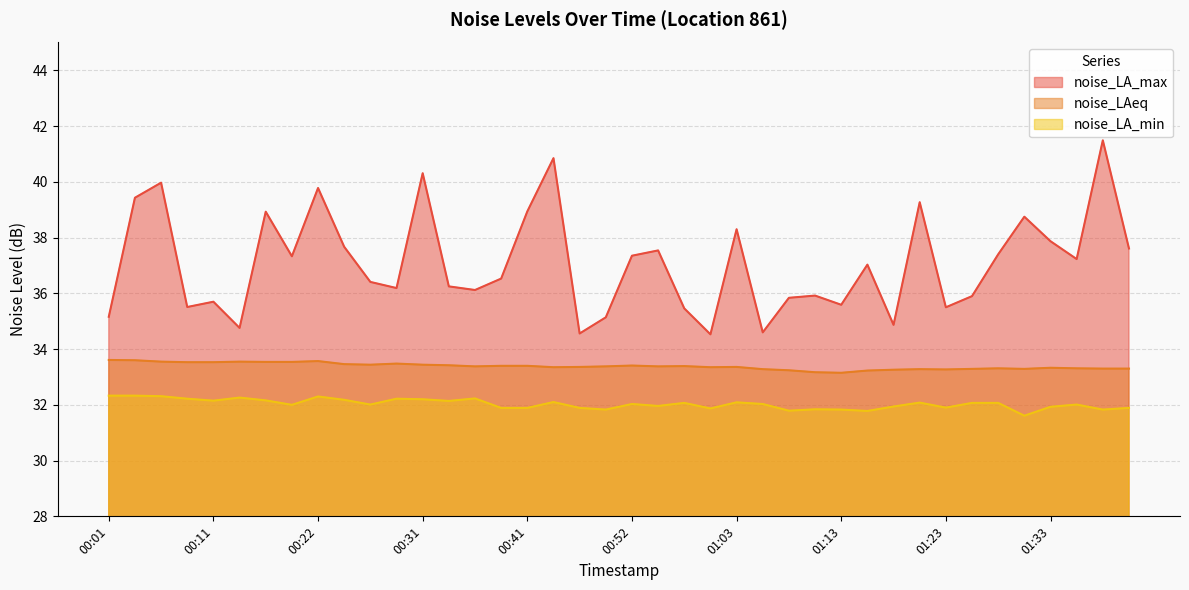

Reading left to right, extract all data points from this chart.

noise_LA_max: 00:01=35.2	00:04=39.4	00:06=40.0	00:09=35.5	00:11=35.7	00:14=34.8	00:17=38.9	00:19=37.3	00:22=39.8	00:24=37.7	00:26=36.4	00:29=36.2	00:31=40.3	00:34=36.2	00:36=36.1	00:39=36.5	00:41=38.9	00:44=40.9	00:46=34.6	00:49=35.1	00:52=37.4	00:55=37.5	00:58=35.5	01:00=34.5	01:03=38.3	01:05=34.6	01:08=35.8	01:11=35.9	01:13=35.6	01:16=37.0	01:18=34.9	01:21=39.3	01:23=35.5	01:26=35.9	01:28=37.4	01:31=38.8	01:33=37.9	01:36=37.2	01:38=41.5	01:40=37.6
noise_LAeq: 00:01=33.6	00:04=33.6	00:06=33.5	00:09=33.5	00:11=33.5	00:14=33.5	00:17=33.5	00:19=33.5	00:22=33.6	00:24=33.5	00:26=33.4	00:29=33.5	00:31=33.4	00:34=33.4	00:36=33.4	00:39=33.4	00:41=33.4	00:44=33.4	00:46=33.4	00:49=33.4	00:52=33.4	00:55=33.4	00:58=33.4	01:00=33.4	01:03=33.4	01:05=33.3	01:08=33.2	01:11=33.2	01:13=33.1	01:16=33.2	01:18=33.3	01:21=33.3	01:23=33.3	01:26=33.3	01:28=33.3	01:31=33.3	01:33=33.3	01:36=33.3	01:38=33.3	01:40=33.3
noise_LA_min: 00:01=32.3	00:04=32.3	00:06=32.3	00:09=32.2	00:11=32.1	00:14=32.3	00:17=32.2	00:19=32.0	00:22=32.3	00:24=32.2	00:26=32.0	00:29=32.2	00:31=32.2	00:34=32.1	00:36=32.2	00:39=31.9	00:41=31.9	00:44=32.1	00:46=31.9	00:49=31.8	00:52=32.0	00:55=32.0	00:58=32.1	01:00=31.9	01:03=32.1	01:05=32.0	01:08=31.8	01:11=31.8	01:13=31.8	01:16=31.8	01:18=31.9	01:21=32.1	01:23=31.9	01:26=32.1	01:28=32.1	01:31=31.6	01:33=31.9	01:36=32.0	01:38=31.8	01:40=31.9